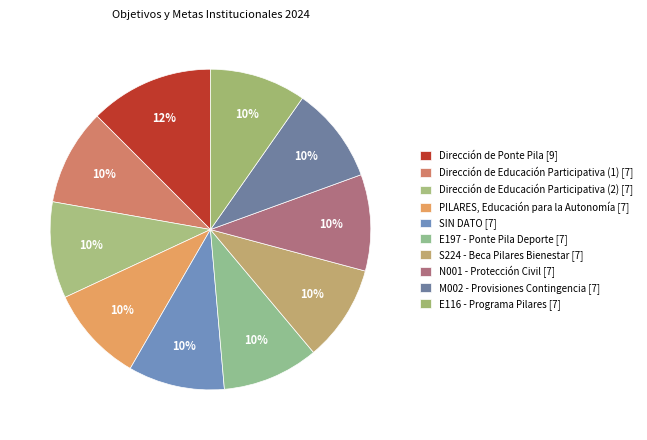

The E197 - Ponte Pila Deporte slice represents 1% of the pie. True or false?

False